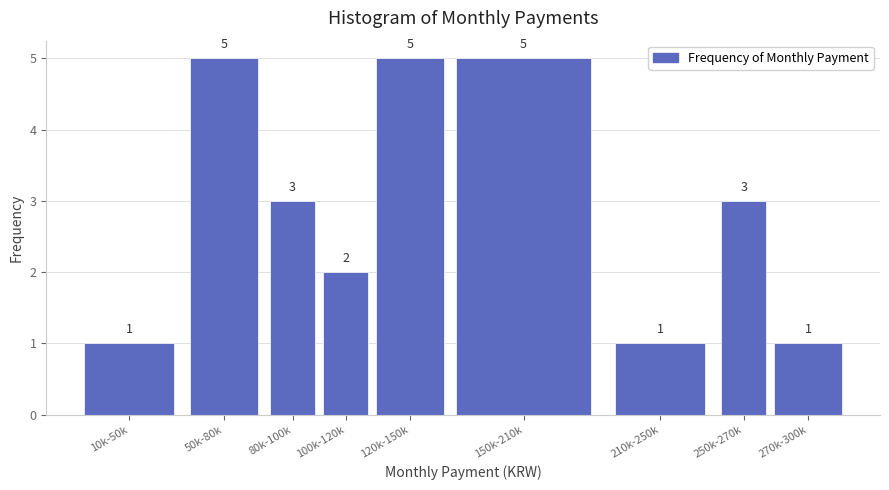

Reading left to right, transcribe all the data shown in this chart.

10k-50k=1	50k-80k=5	80k-100k=3	100k-120k=2	120k-150k=5	150k-210k=5	210k-250k=1	250k-270k=3	270k-300k=1